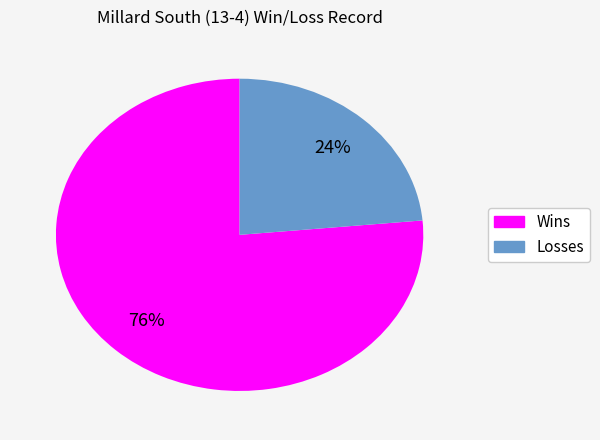

To the nearest percent, what is the average slice percentage?

50%